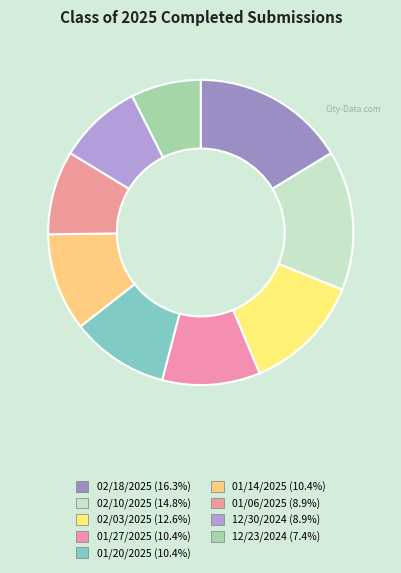

To the nearest percent, what is the difference between the 01/27/2025 and 02/10/2025 slice percentages?

4%